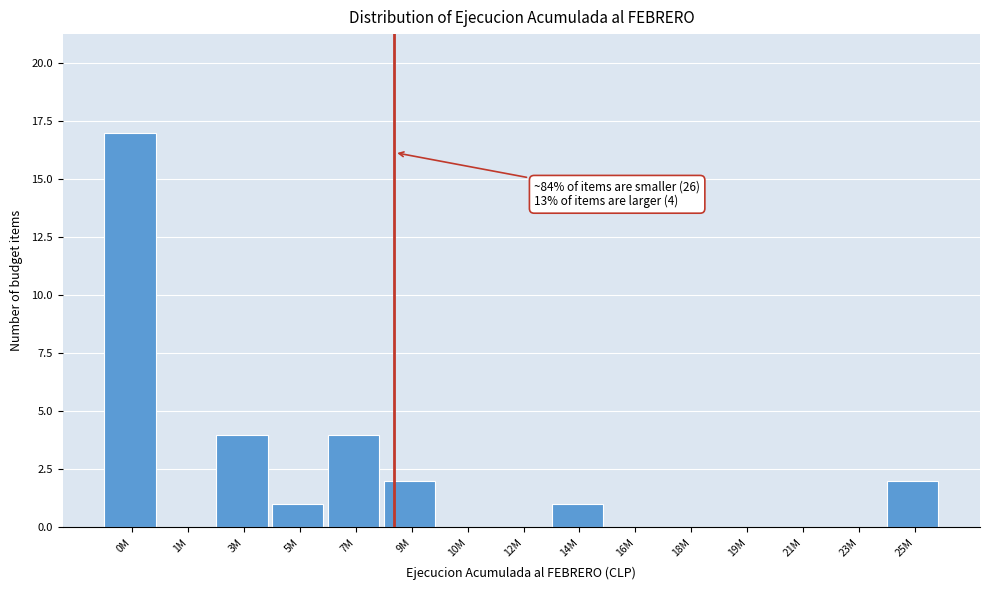

Reading left to right, what are all the values shown in this chart?

0M=17	1M=0	3M=4	5M=1	7M=4	9M=2	10M=0	12M=0	14M=1	16M=0	18M=0	19M=0	21M=0	23M=0	25M=2